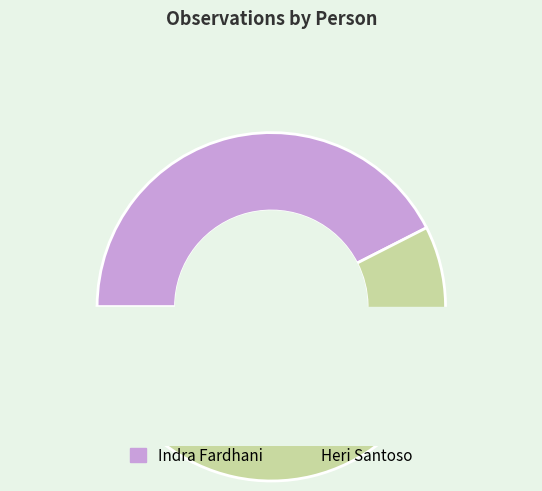

How many slices are in this pie chart?

2